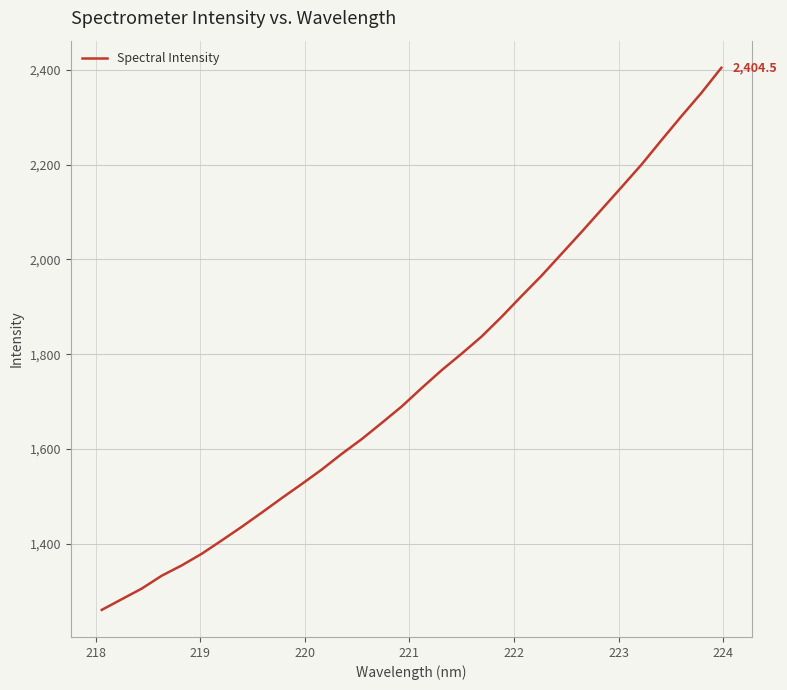

What is the smallest value displayed?

1260.5